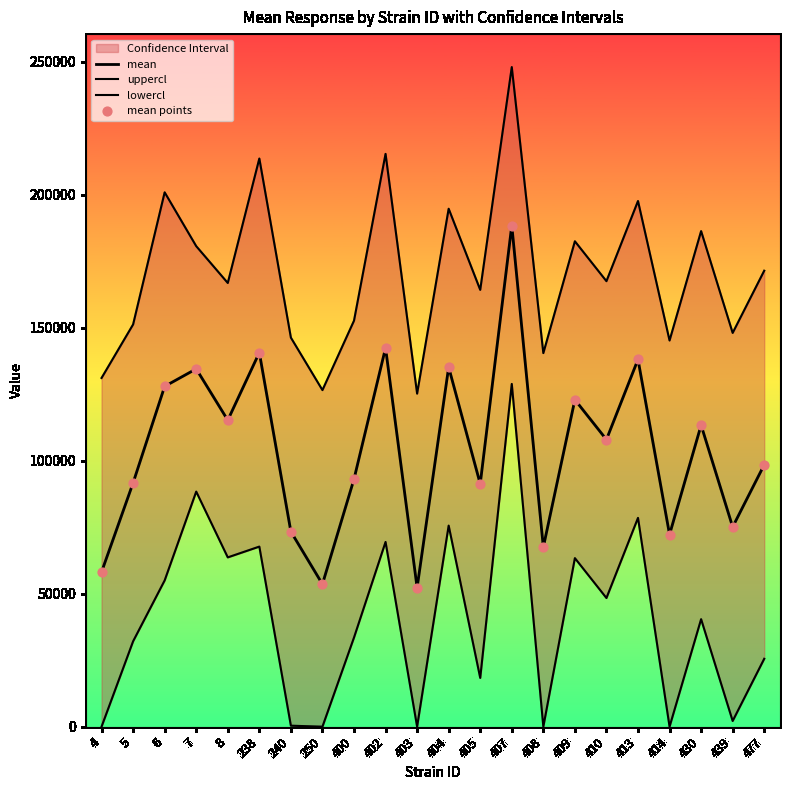

At which category is the sum across all series the highest?

407